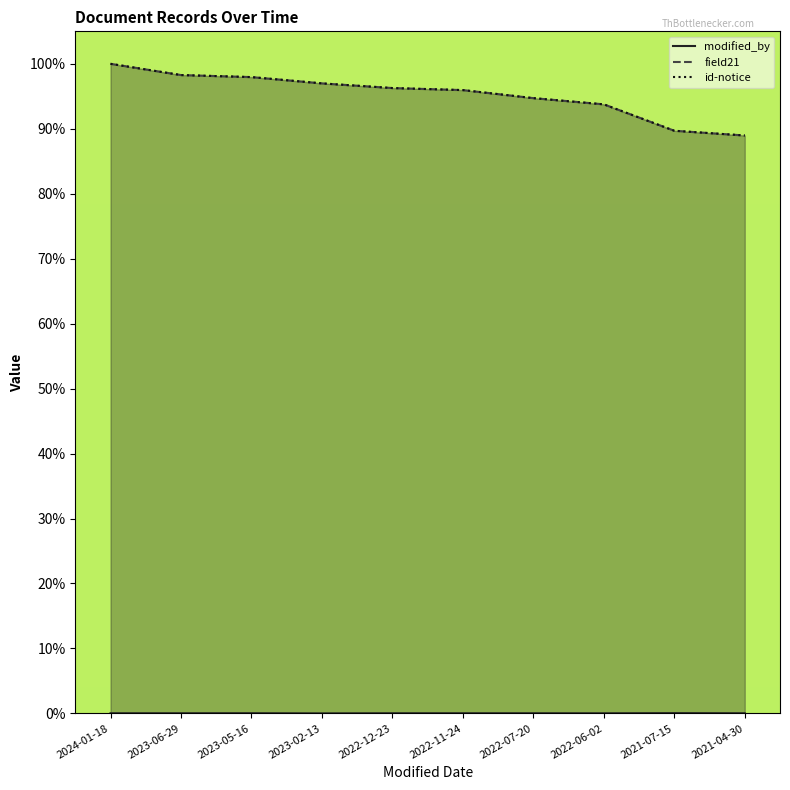

Rank the series by their maximum value, from lowest to highest.

modified_by, field21, id-notice